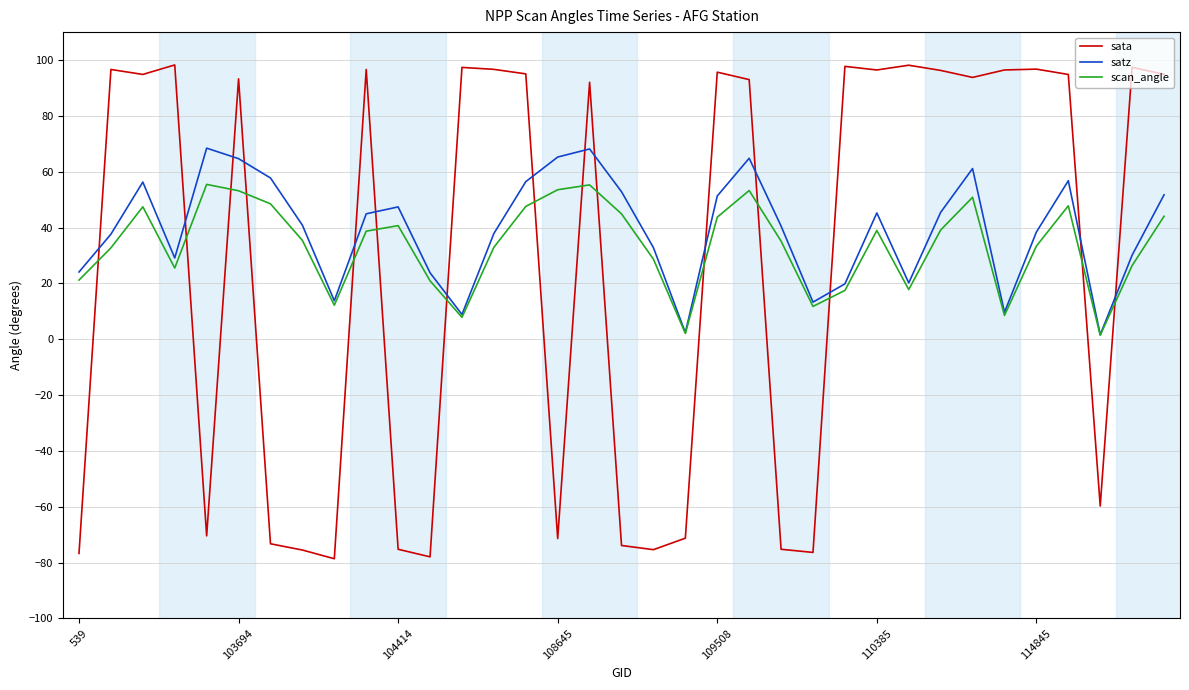

Rank the series by their maximum value, from highest to lowest.

sata, satz, scan_angle